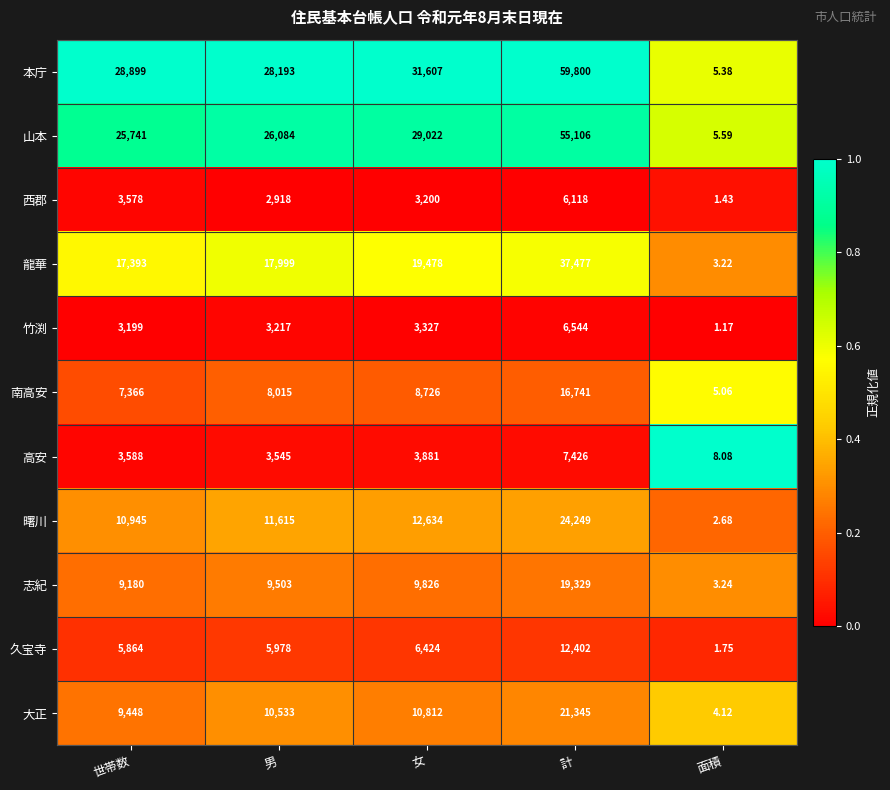

Which label corresponds to the smallest value in the chart?

面積